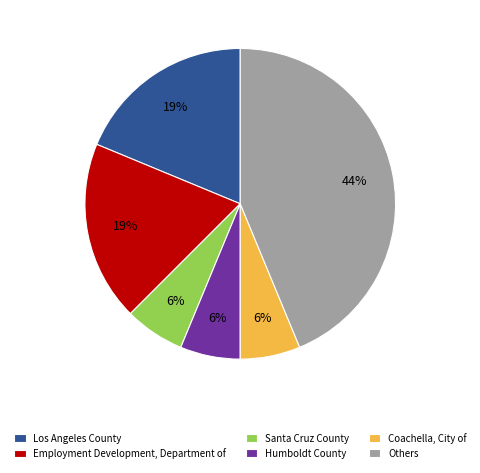

Does Humboldt County represent more than half of the total?

No